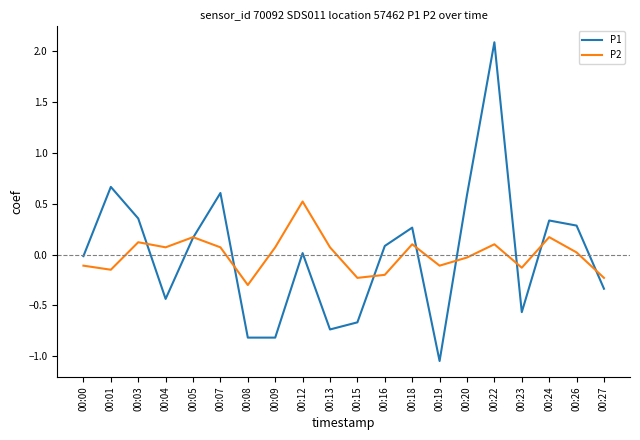

How many values in the P2 series are below 0?

9